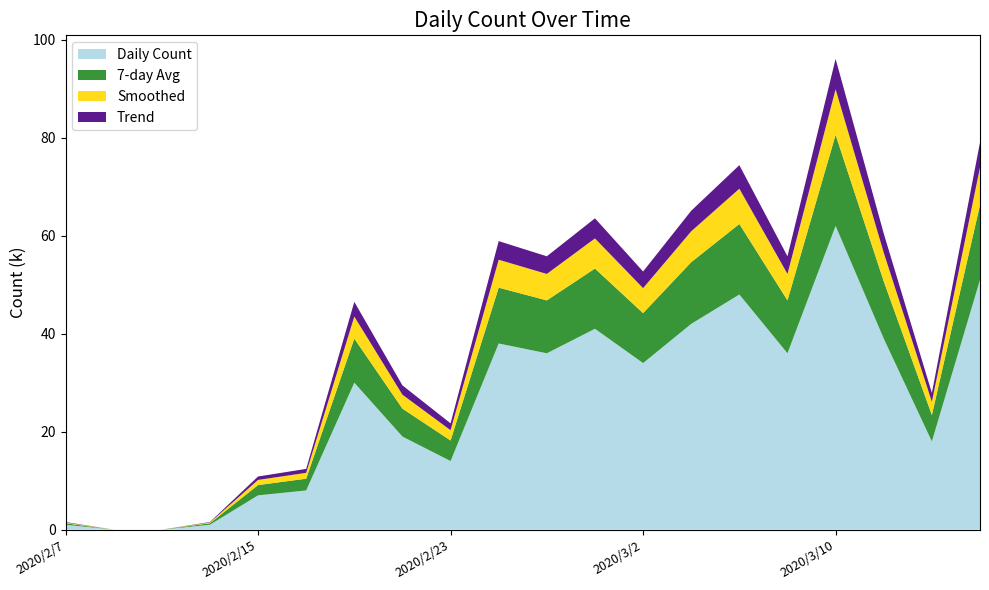

At which category is the sum across all series the highest?

2020/3/10